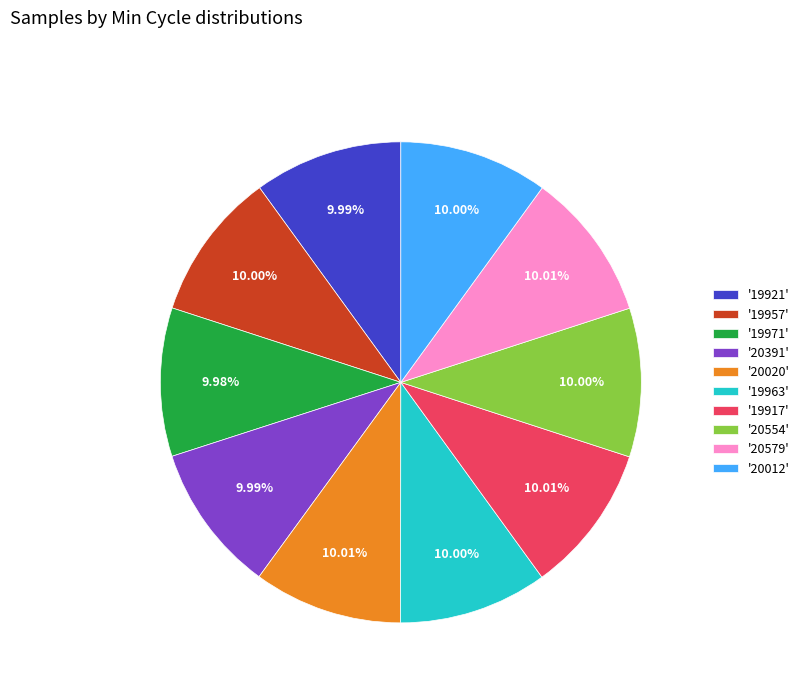

Is '20391' the majority of the pie?

No